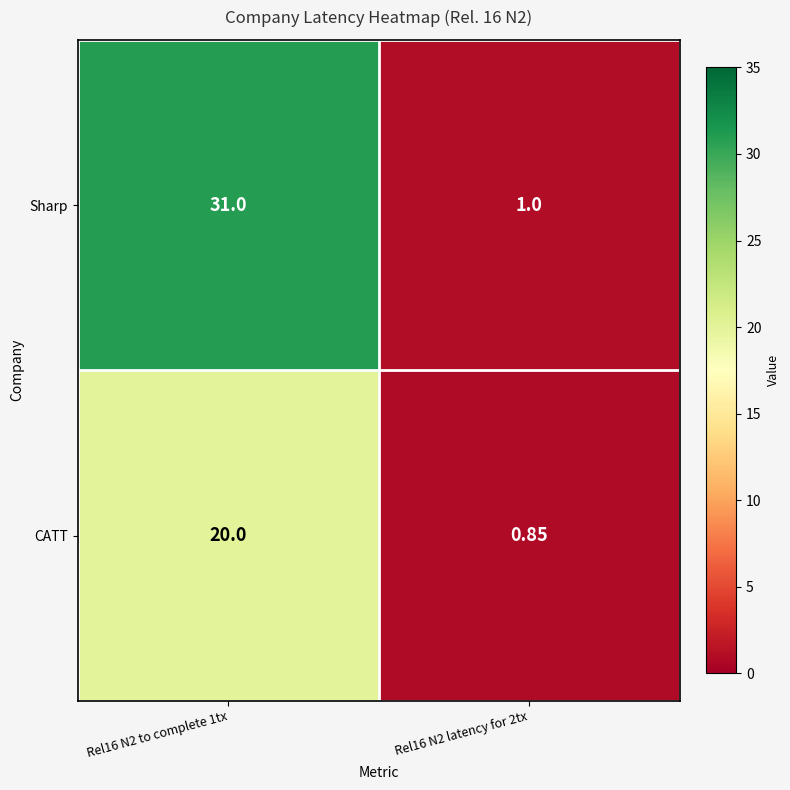

List the series in order of their overall mean, highest first.

Sharp, CATT